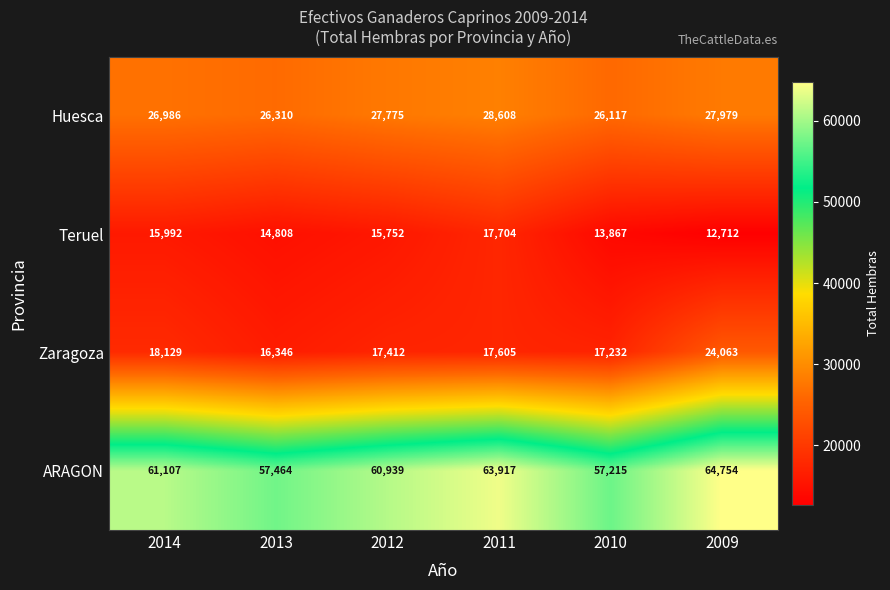

The value of Huesca at 2014 is 44704. True or false?

False